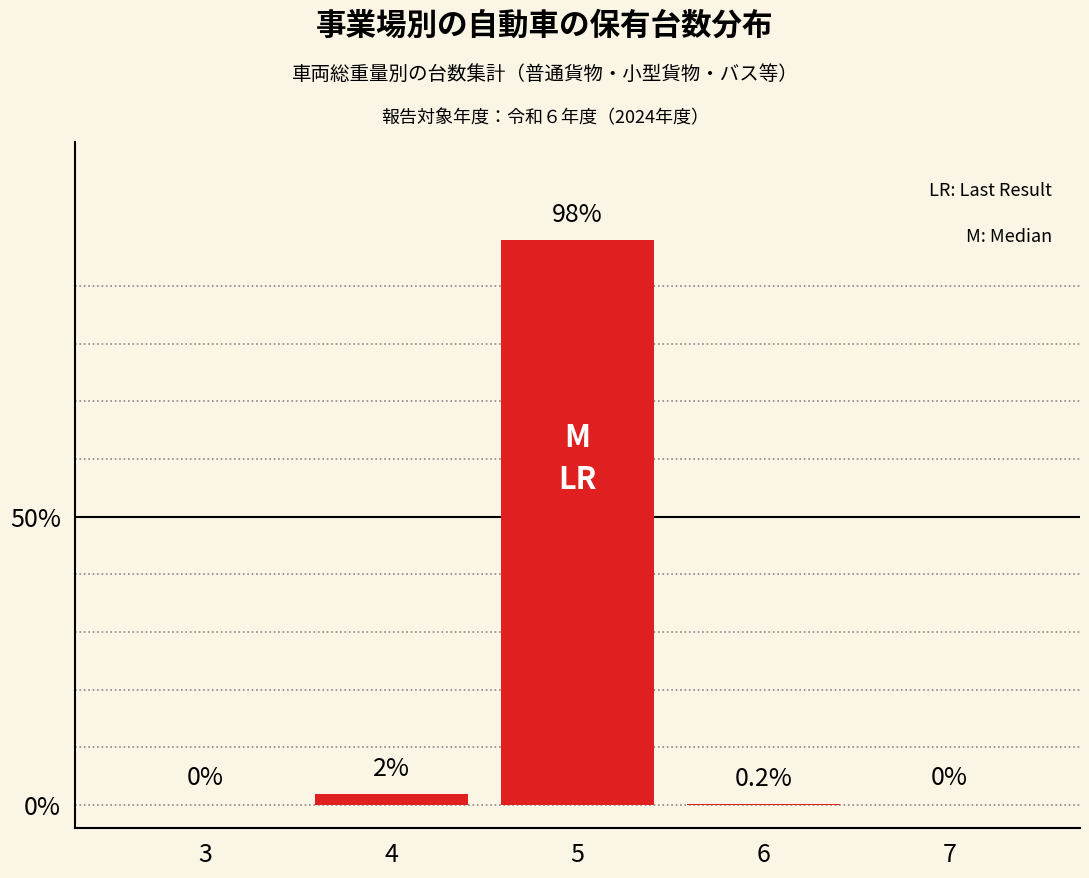

Reading left to right, extract all data points from this chart.

3=0.0	4=2.0	5=98.0	6=0.2	7=0.0